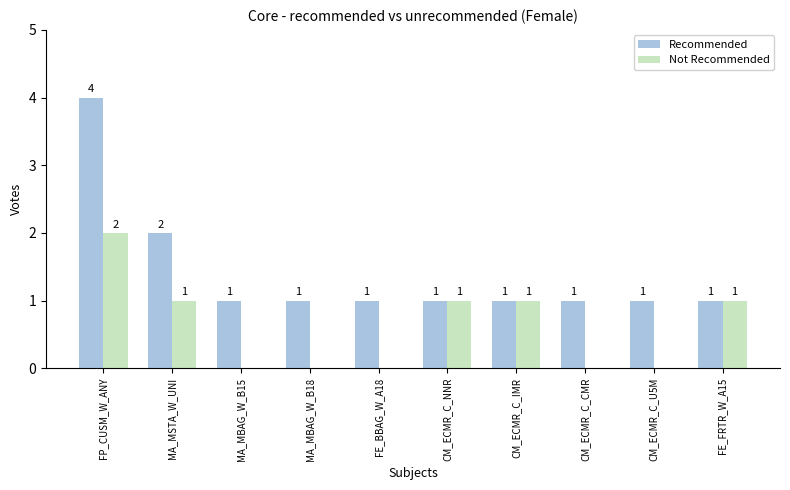

The value of Not Recommended at MA_MSTA_W_UNI is 1. True or false?

True